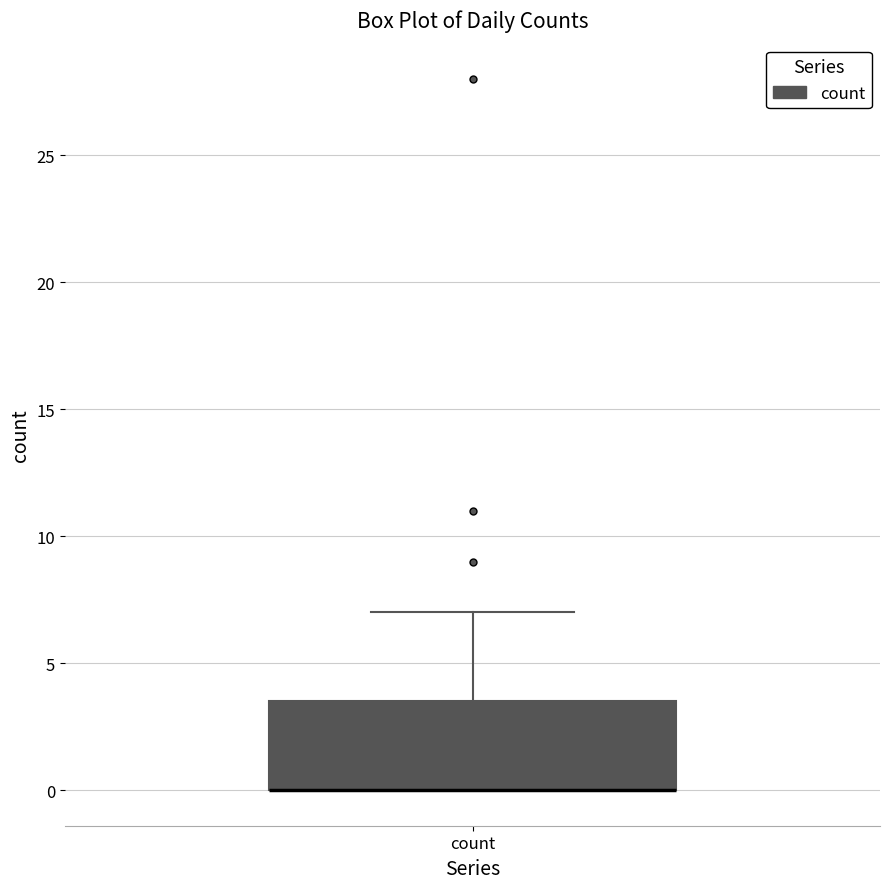

Read this box plot against the y-axis: the position of the median line, the range covered by the box, and the ends of both whiskers. The values are not printed on the chart, so give them approximately, as read against the axis.

median 0.0 (drawn on the box's lower edge), box 0.0 to 3.5, whiskers 0.0 to 7.0